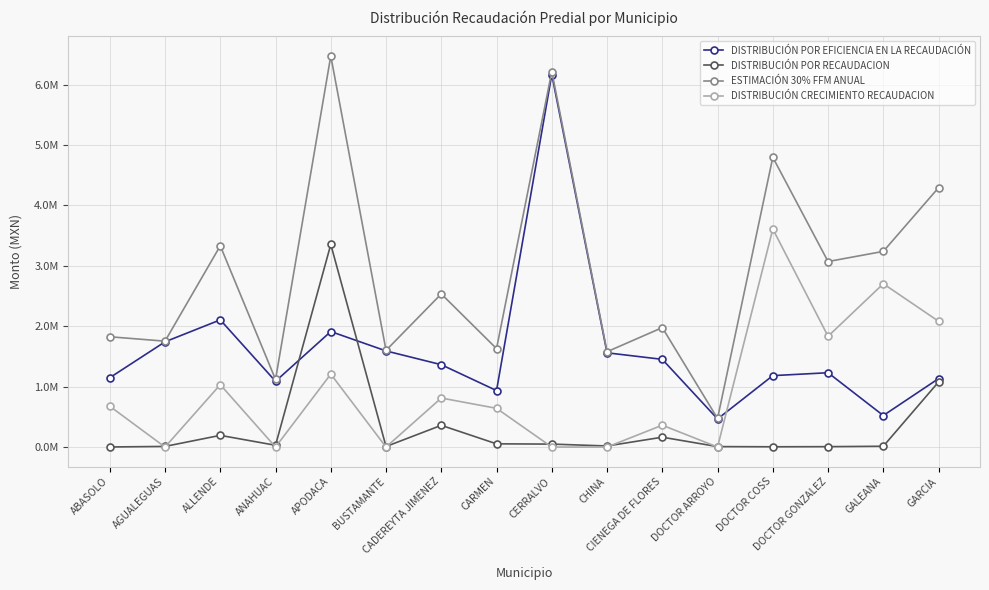

Is this an area chart (filled region under the line)?

No